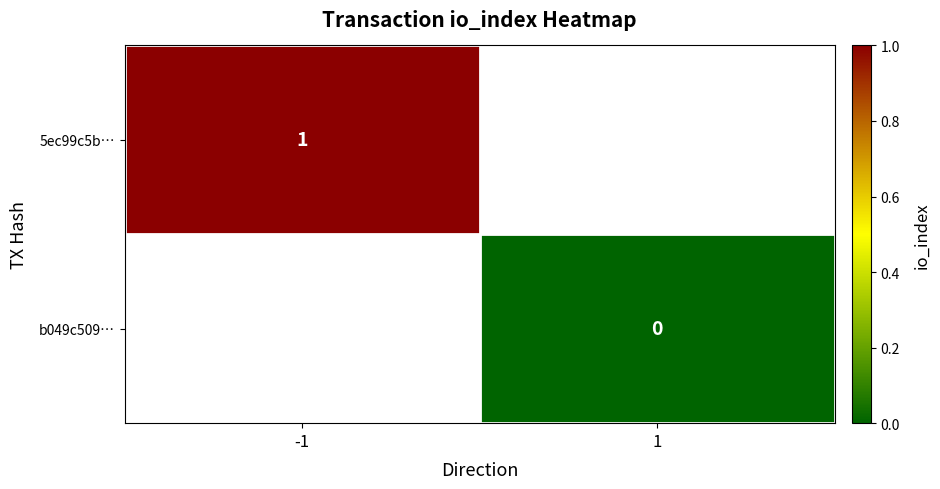

The value of 5ec99c5b… at -1 is 2. True or false?

False